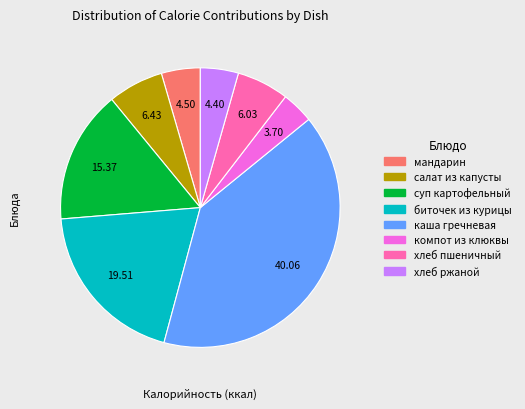

Is хлеб пшеничный the majority of the pie?

No